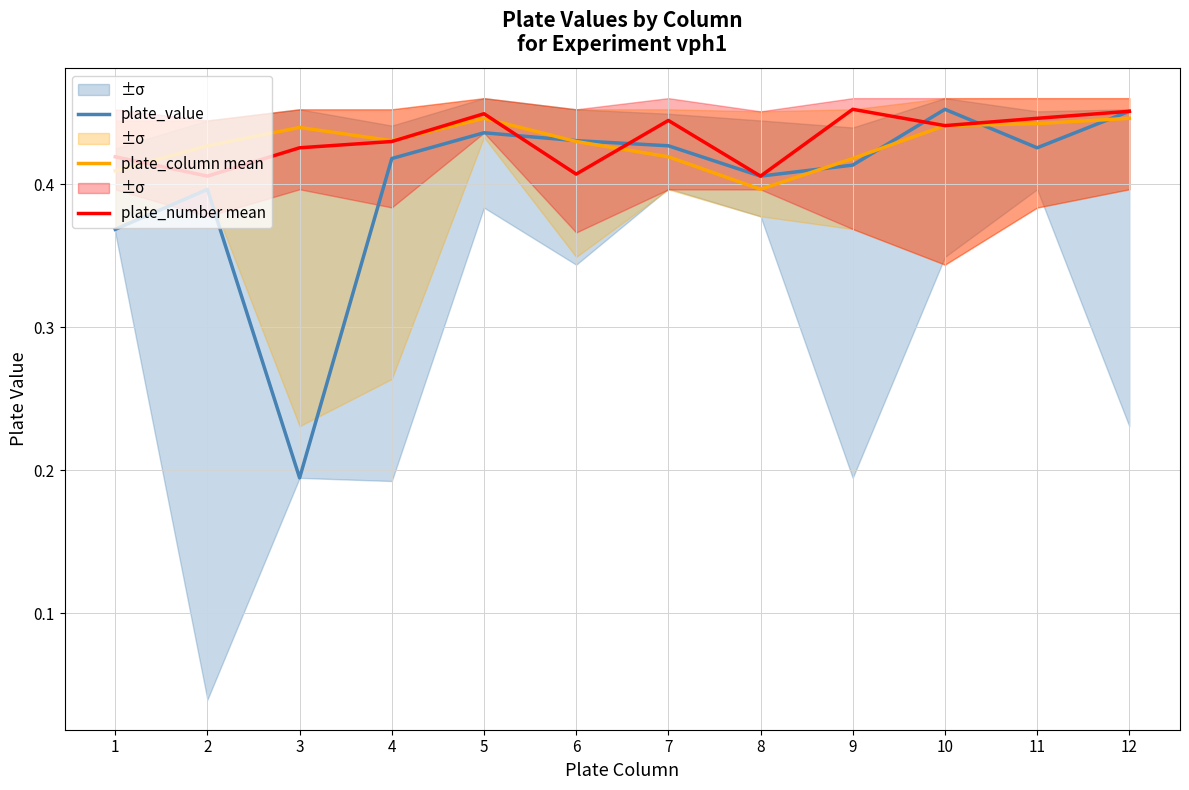

Reading left to right, what are all the values shown in this chart?

plate_value: 1=0.4	2=0.4	3=0.2	4=0.4	5=0.4	6=0.4	7=0.4	8=0.4	9=0.4	10=0.5	11=0.4	12=0.5
plate_column mean: 1=0.4	2=0.4	3=0.4	4=0.4	5=0.4	6=0.4	7=0.4	8=0.4	9=0.4	10=0.4	11=0.4	12=0.4
plate_number mean: 1=0.4	2=0.4	3=0.4	4=0.4	5=0.4	6=0.4	7=0.4	8=0.4	9=0.5	10=0.4	11=0.4	12=0.5